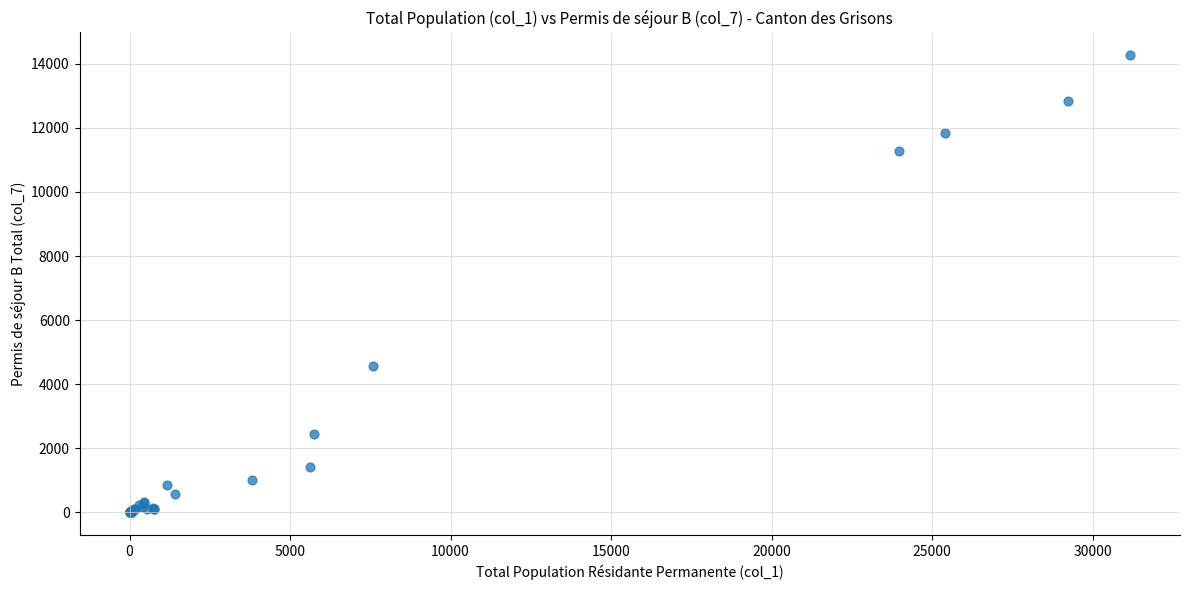

What Y value in the scatter plot is closest to 7133?

4566